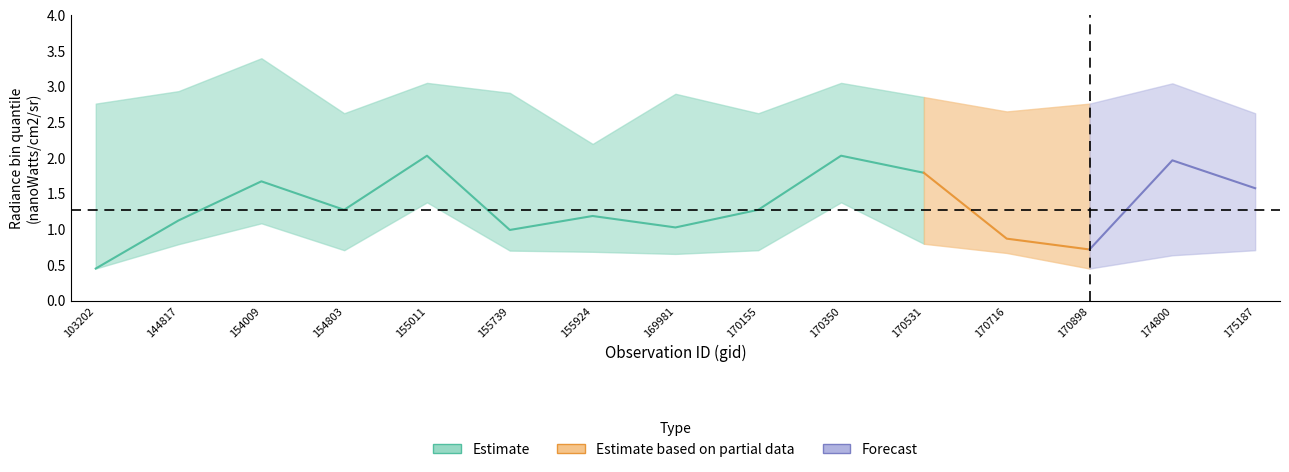

What is the difference between the maximum and minimum values in the rade9_bin_mdn series?

1.6